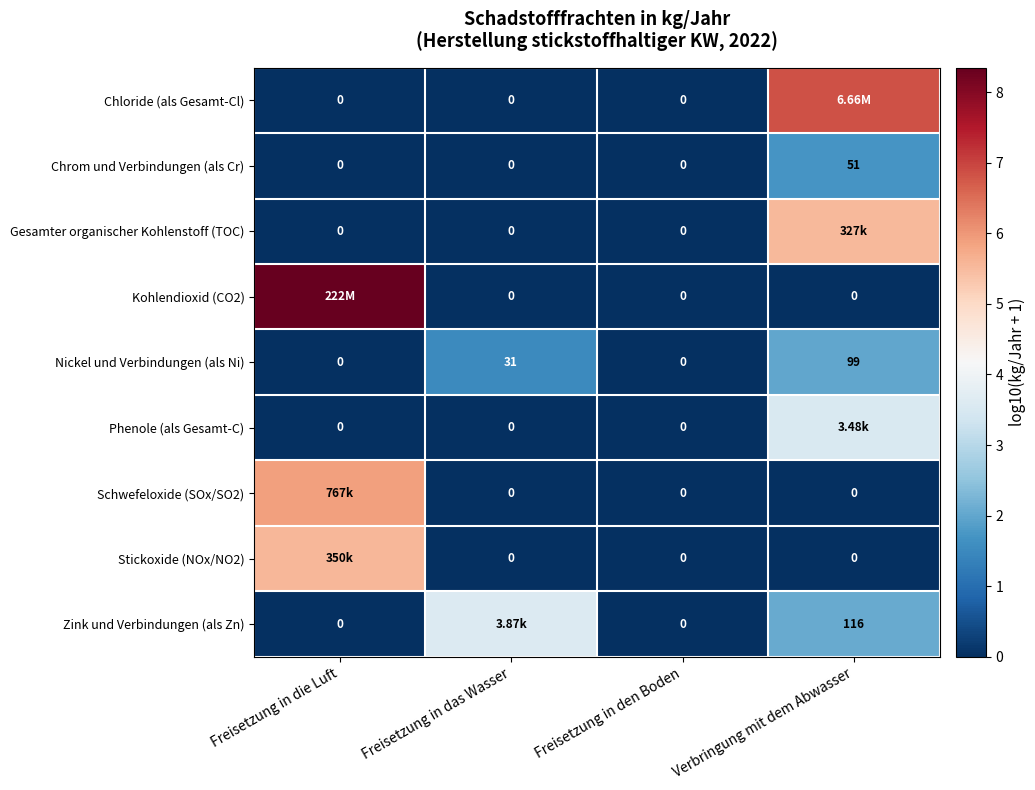

True or false: Stickoxide (NOx/NO2) has a value of 0.0 at Verbringung mit dem Abwasser.

True